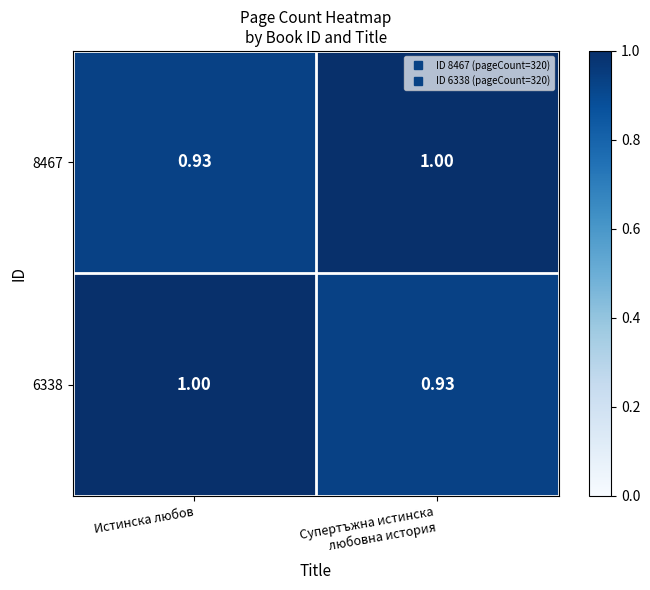

At which label is 8467 closest to 0?

Истинска любов